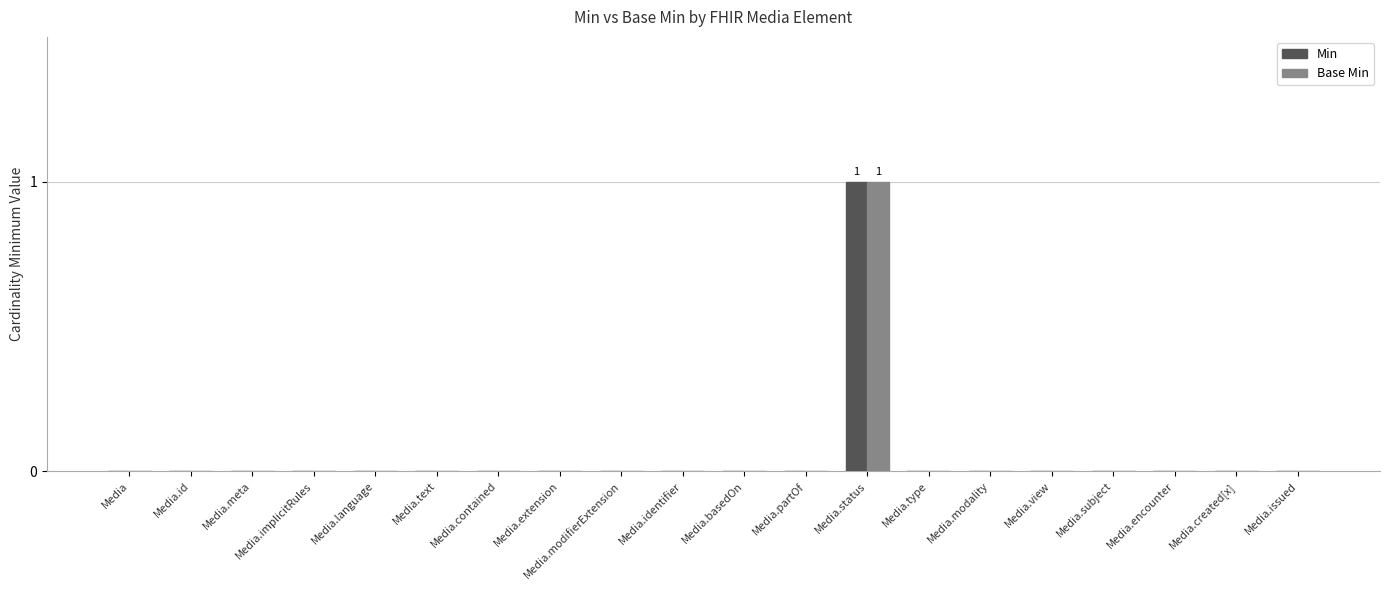

Reading left to right, extract all data points from this chart.

Min: 0	0	0	0	0	0	0	0	0	0	0	0	1	0	0	0	0	0	0	0
Base Min: 0	0	0	0	0	0	0	0	0	0	0	0	1	0	0	0	0	0	0	0